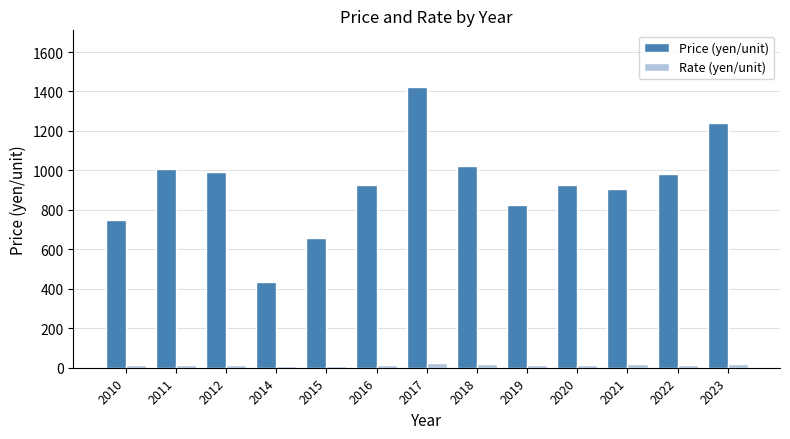

Which series has the widest spread of values?

Price (yen/unit)